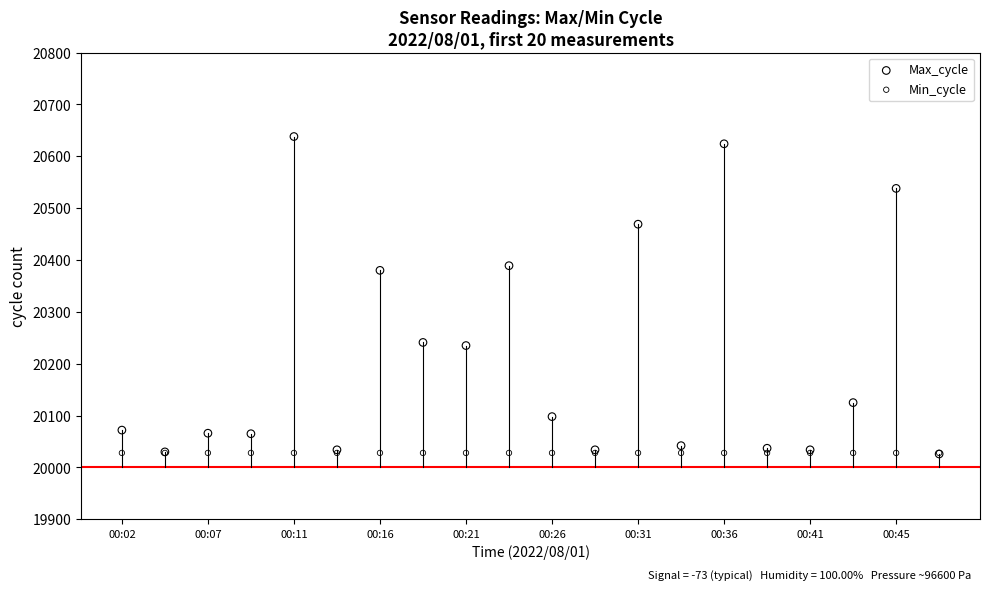

In the Max_cycle series, what Y value is closest to 20332?

20380